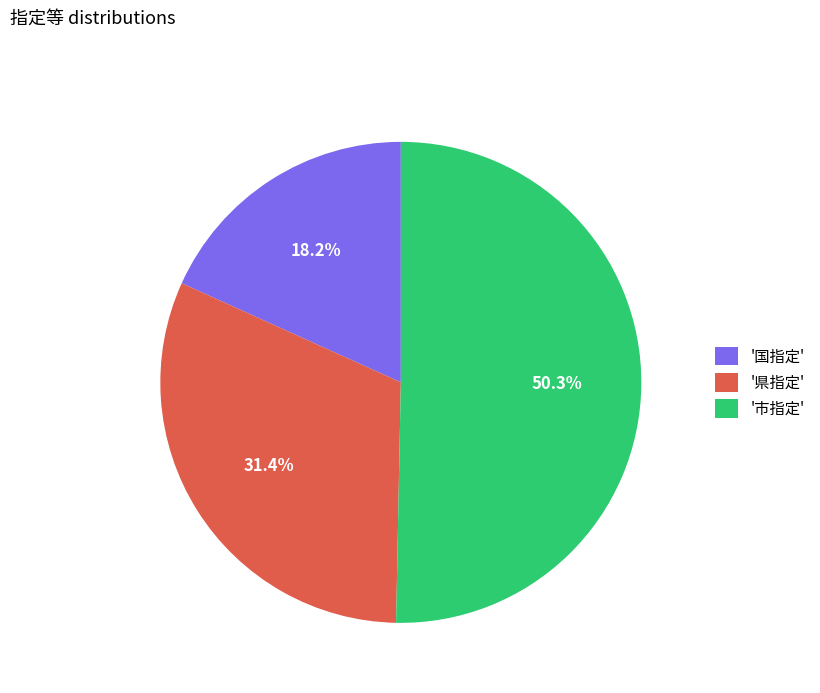

Approximately how many times larger is the value at '県指定' compared to '市指定'?

0.6